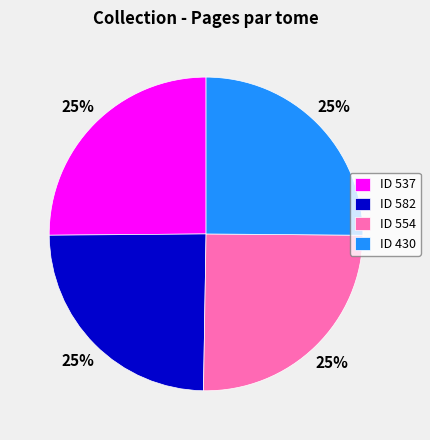

To the nearest percent, what is the combined percentage of ID 554 and ID 537?

50%